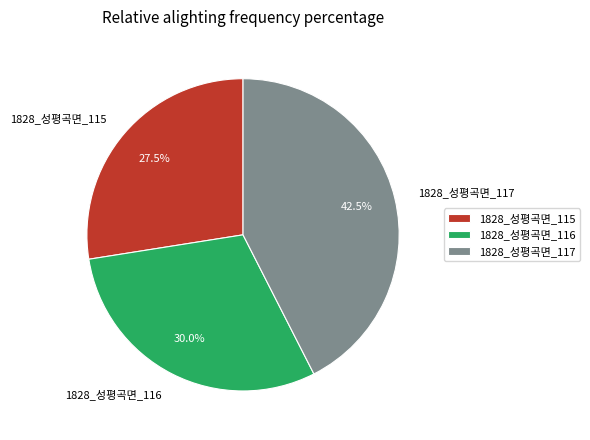

Is there any slice that represents more than half of the pie?

No